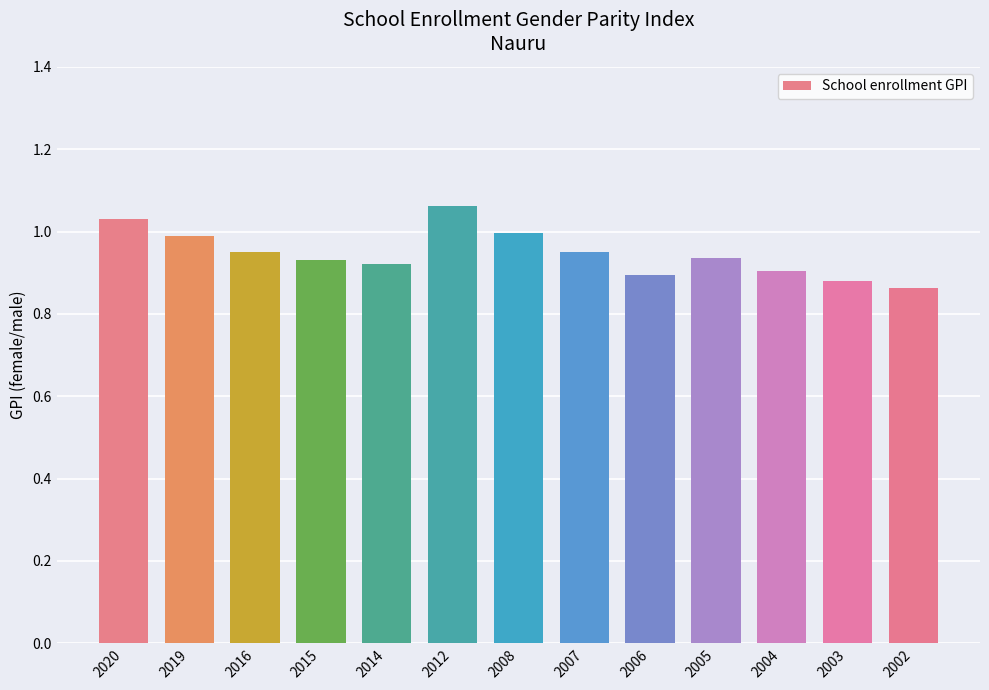

What is the sum of the values at 2020 and 2005?

2.0